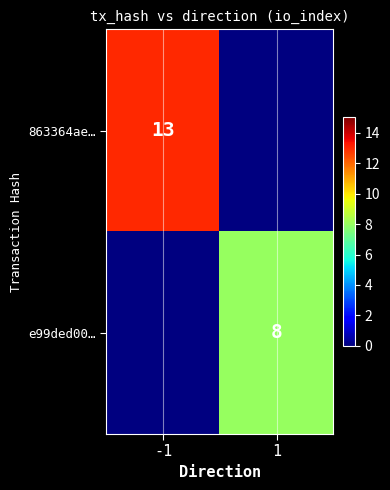

Is it true that 863364ae… equals 20.1 at -1?

False